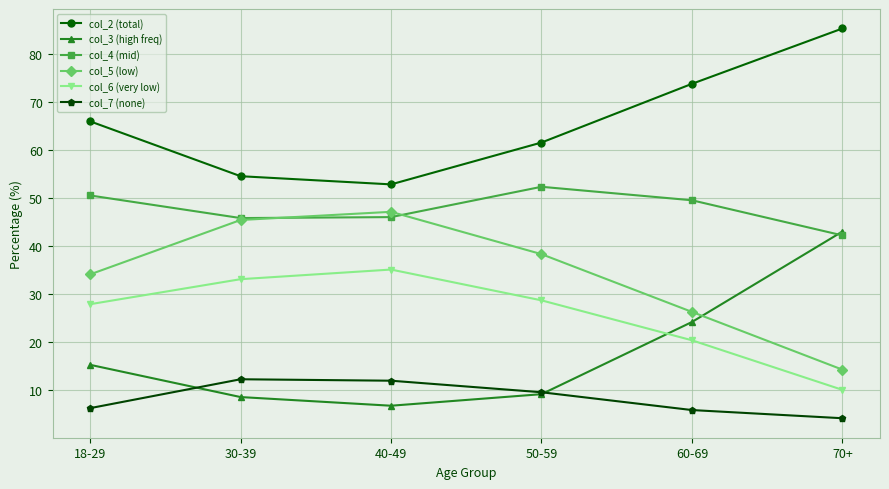

True or false: col_5 (low) and col_2 (total) cross at least once.

False